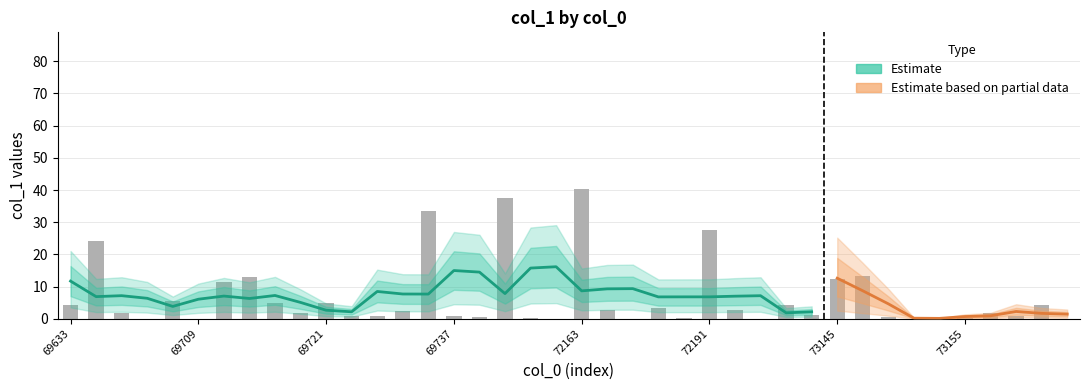

What is the maximum value shown in the chart?

40.5